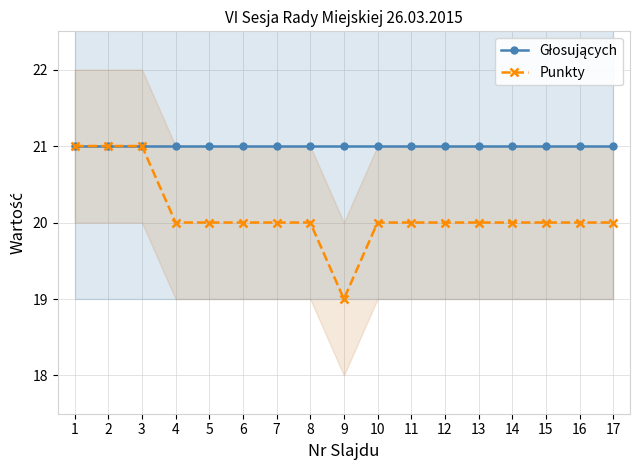

What value does the Głosujących series have at 11?

21